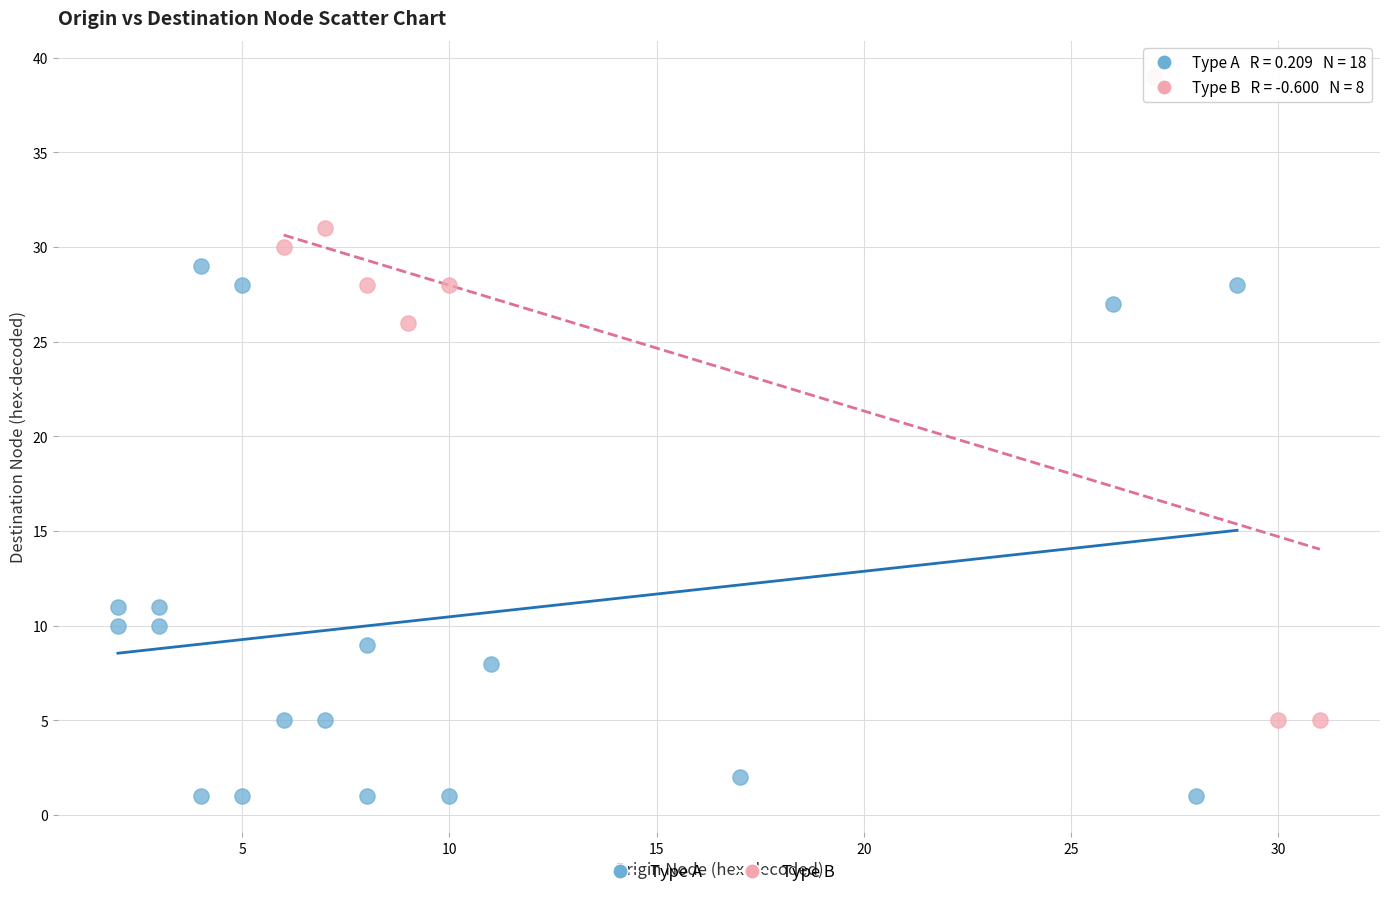

Which series reaches the minimum Y coordinate?

Type A